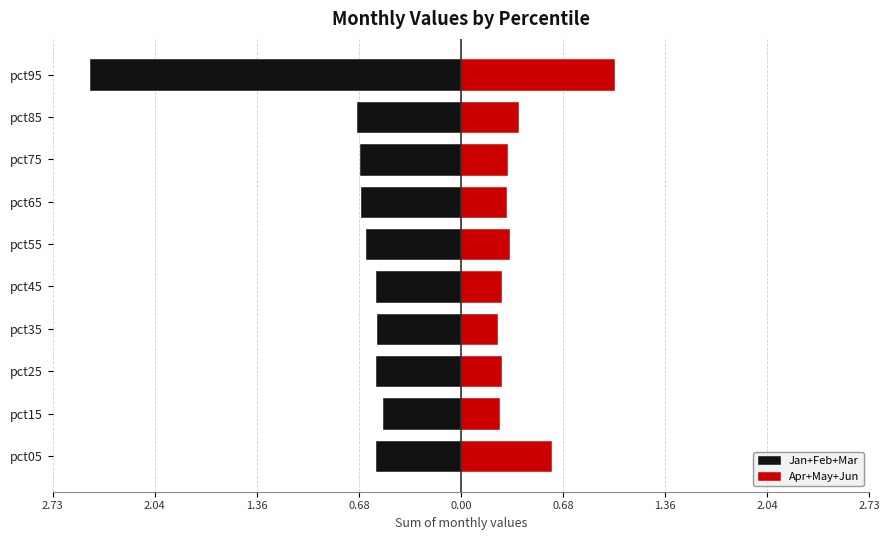

Between pct05 and pct35, which is larger?

pct35